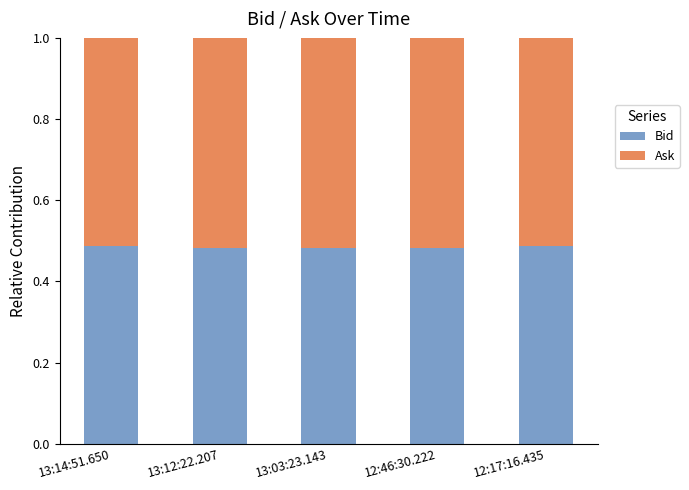

Count the Bid values in the range 0 to 1.

5